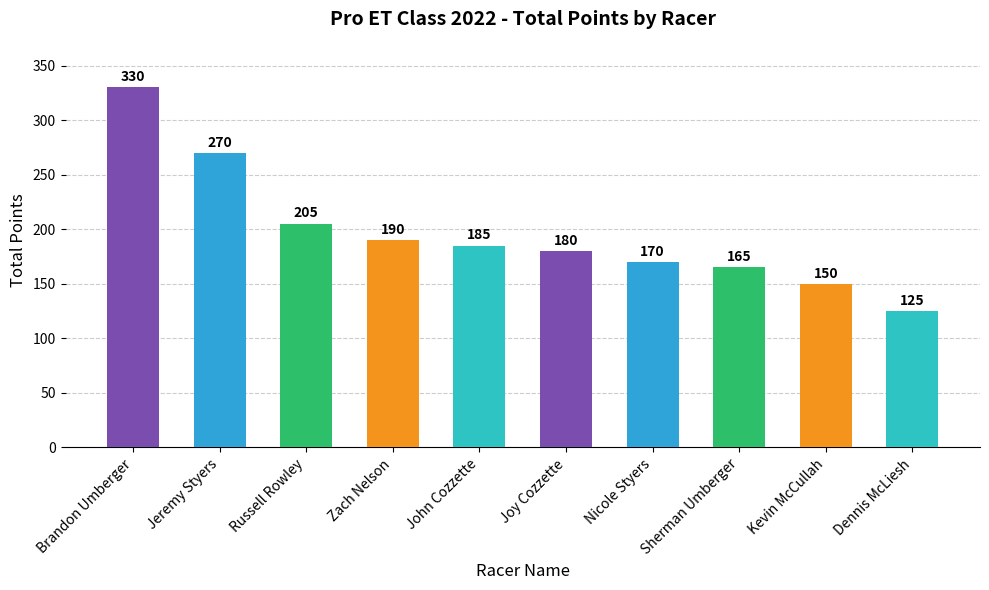

What is the value of the 5th bar from the left?

185